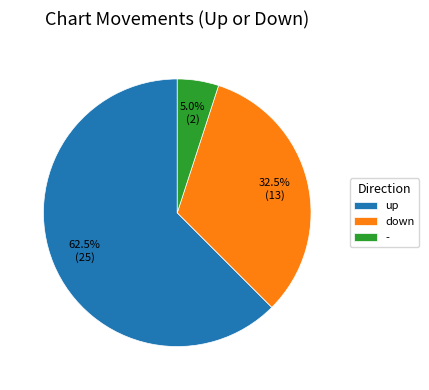

Is there any slice that represents more than half of the pie?

Yes